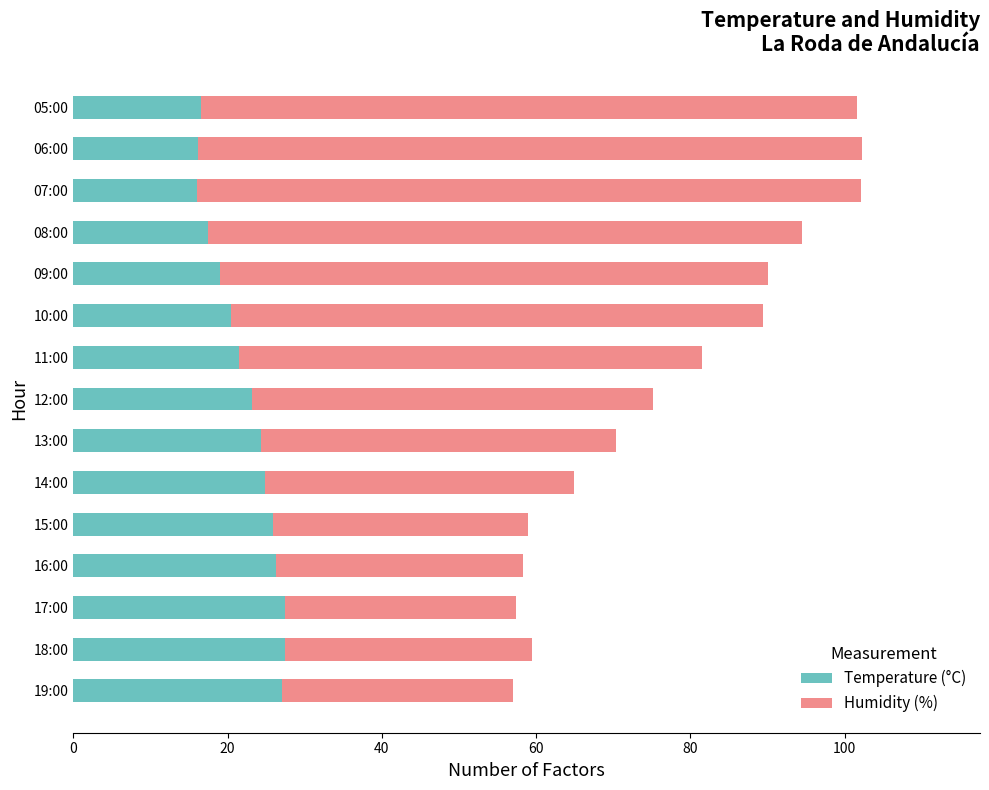

The value of Temperature (°C) at 12:00 is 35.3. True or false?

False